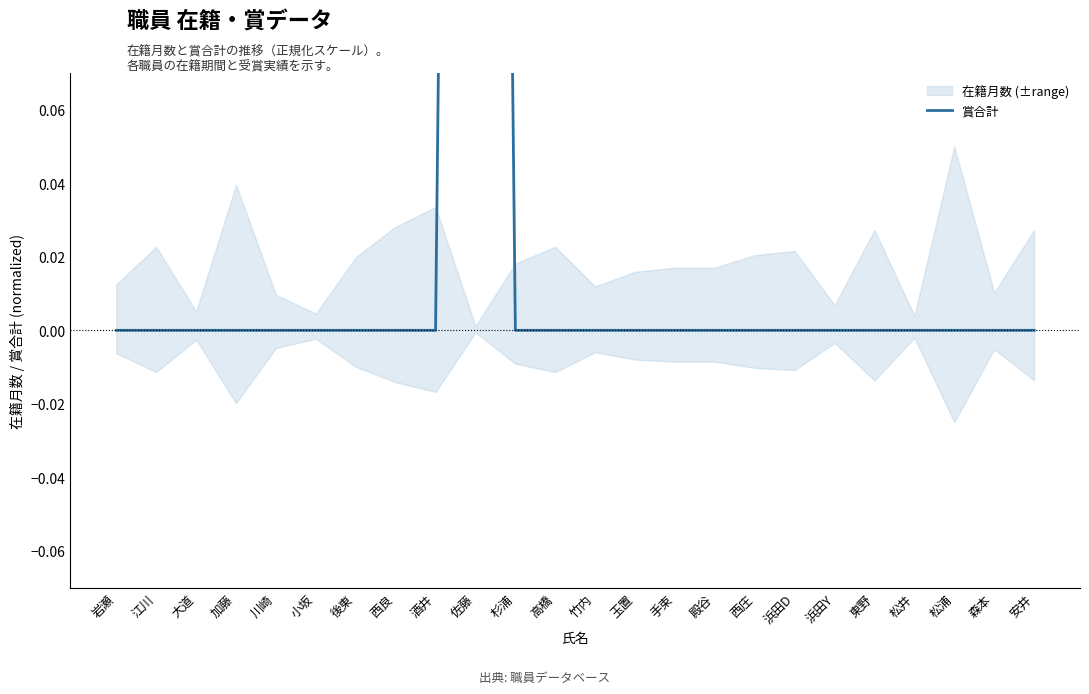

How many lines are shown in the chart?

1